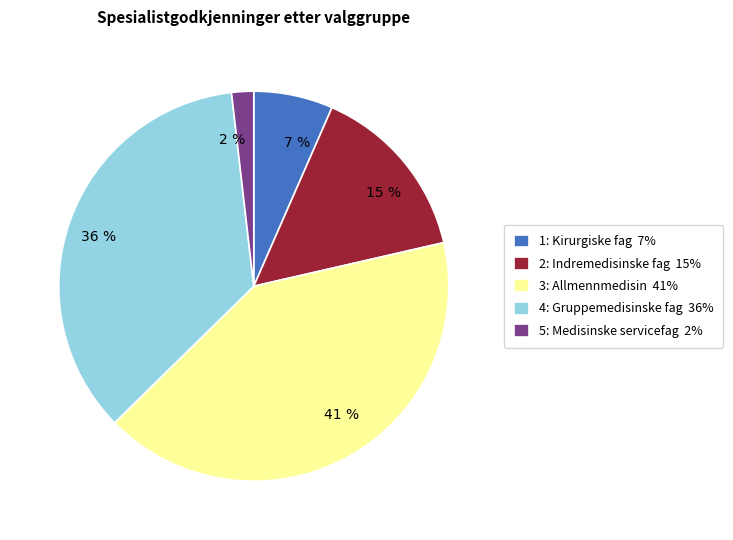

Count the number of slices in the pie.

5